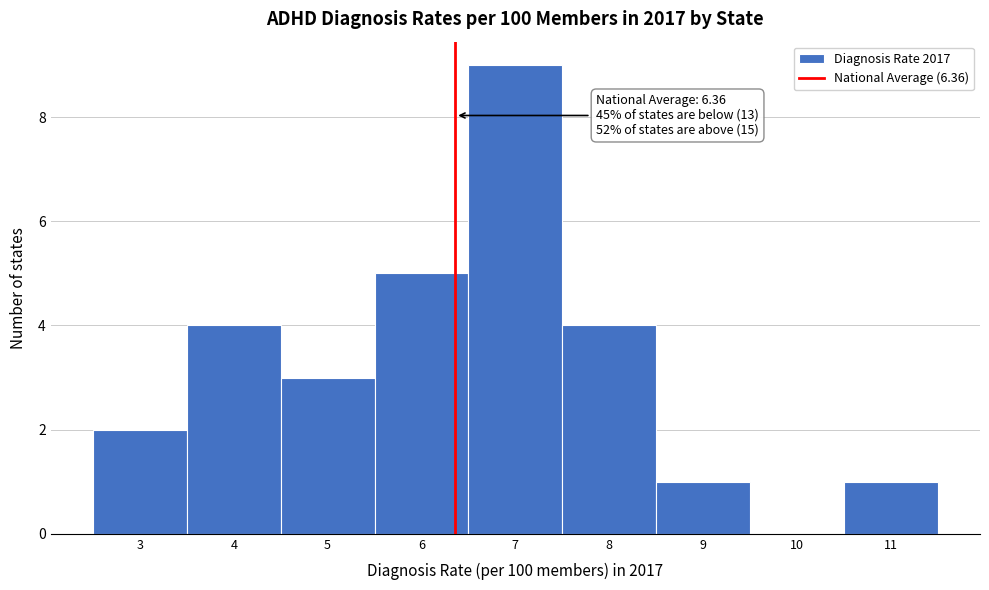

Which range on the x-axis has the tallest bar?

6.5 to 7.5